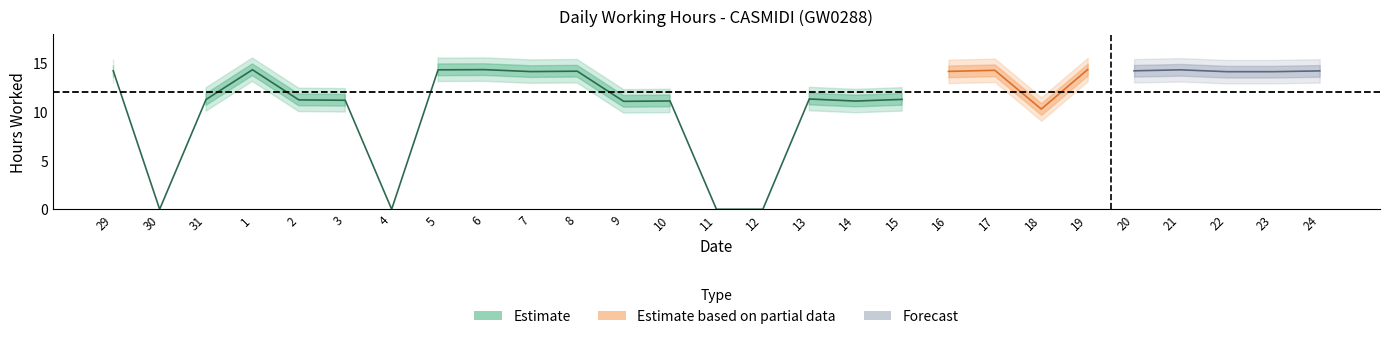

At which label is the value closest to 7?

18